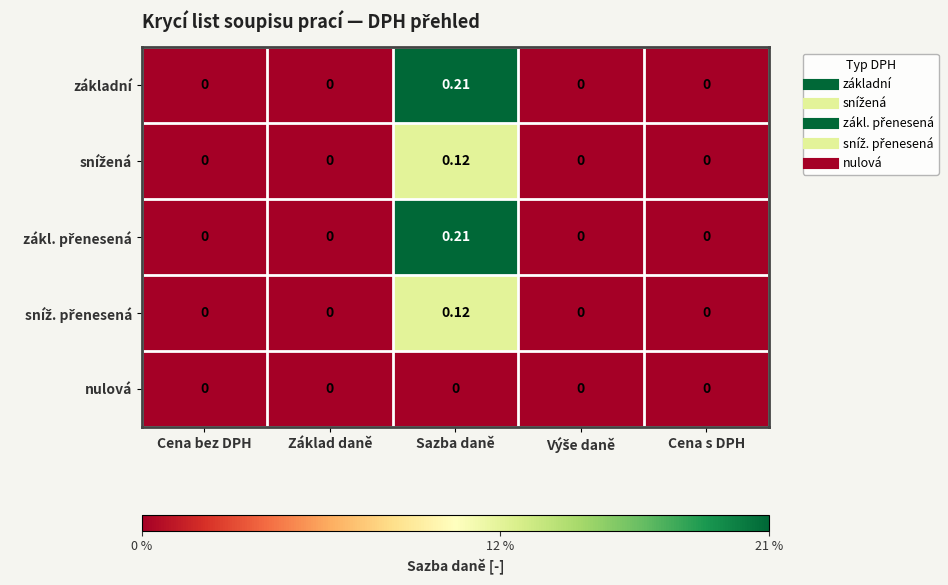

At which category is the sum across all series the highest?

Sazba daně